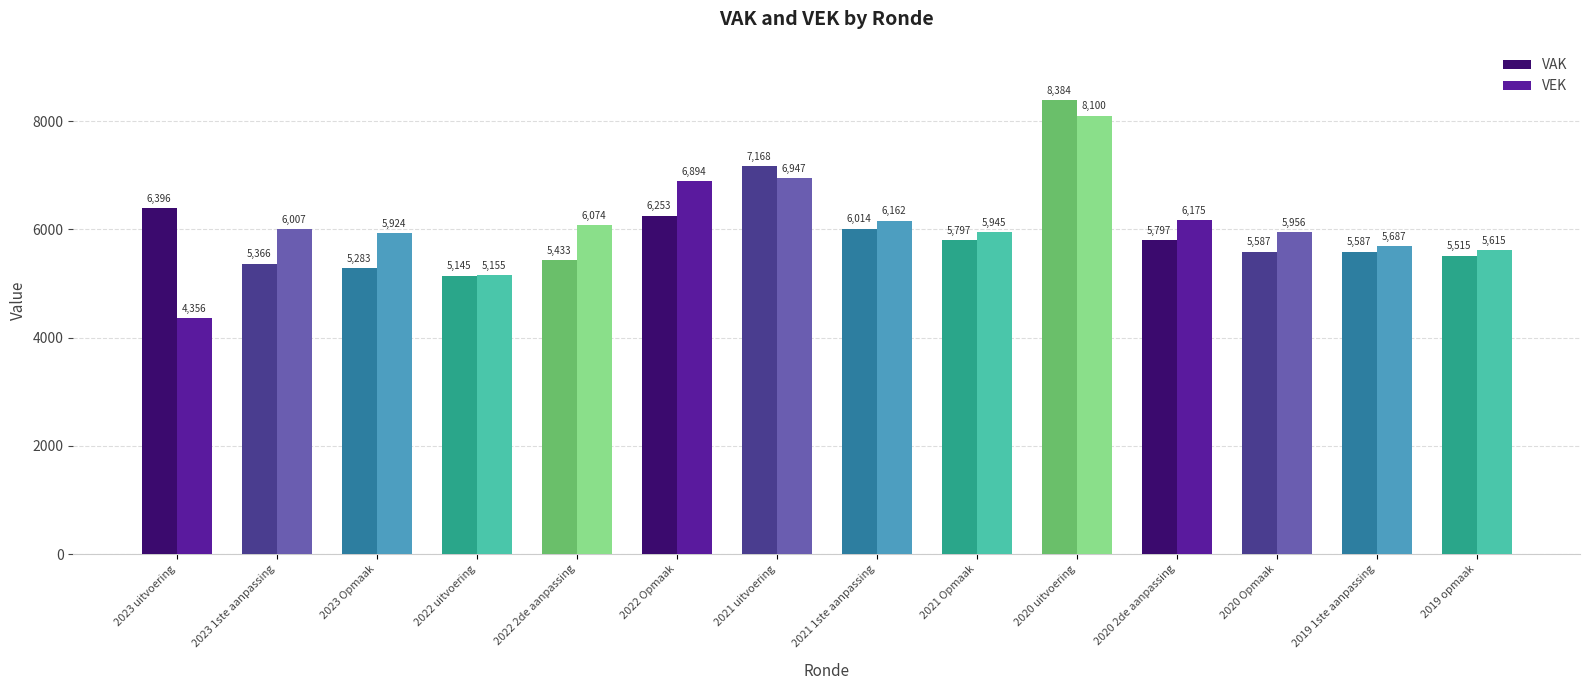

How many categories are shown in the chart?

14